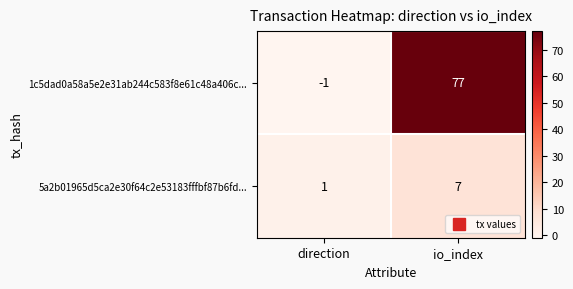

How many values in 1c5dad0a58a5e2e31ab244c583f8e61c48a406c... are above zero?

1